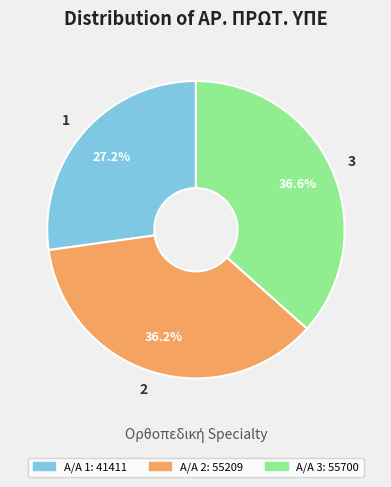

Is there any slice that represents more than half of the pie?

No